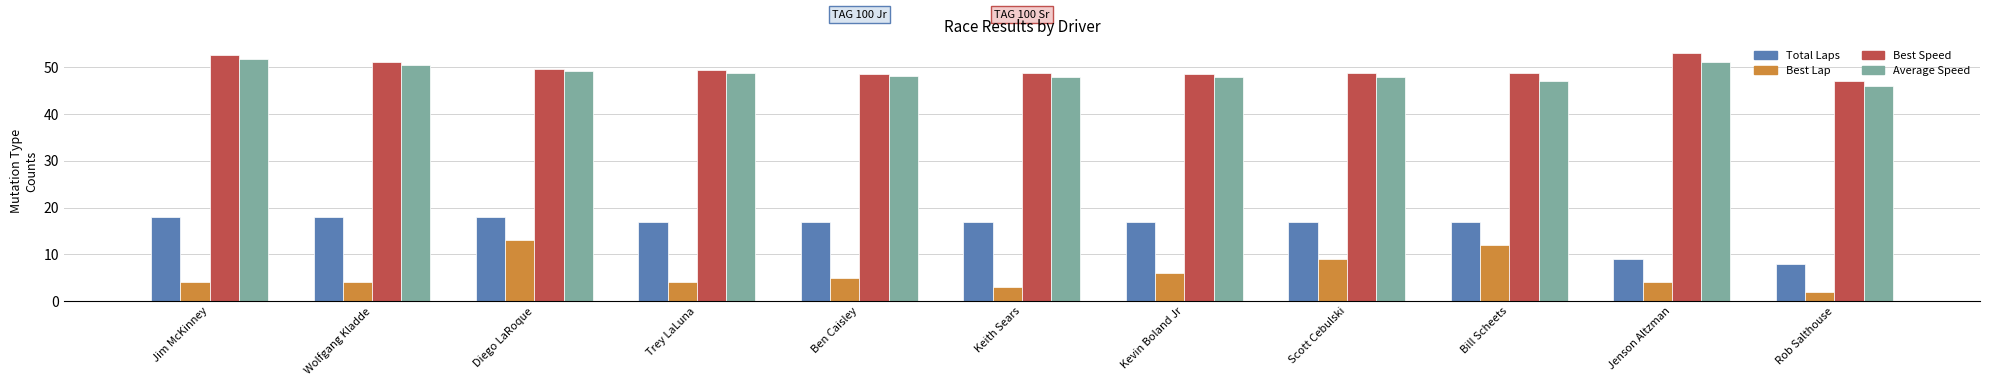

What is the minimum value for Total Laps?

8.0